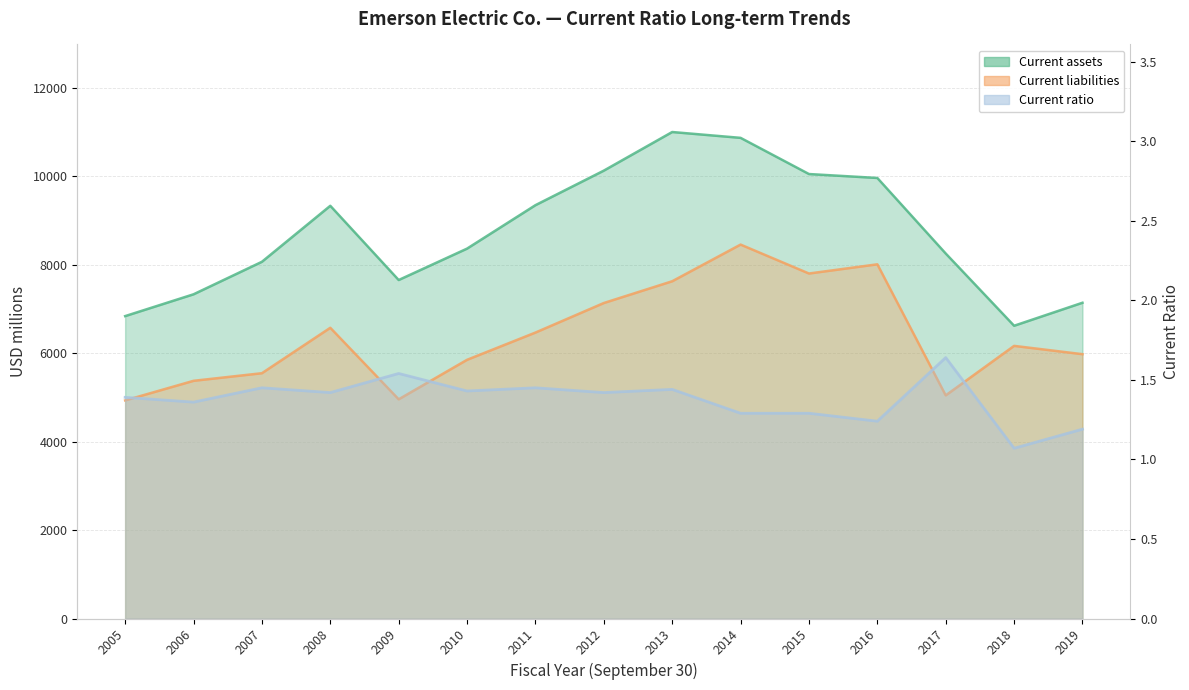

List the series in order of their overall mean, lowest first.

Current ratio, Current liabilities, Current assets